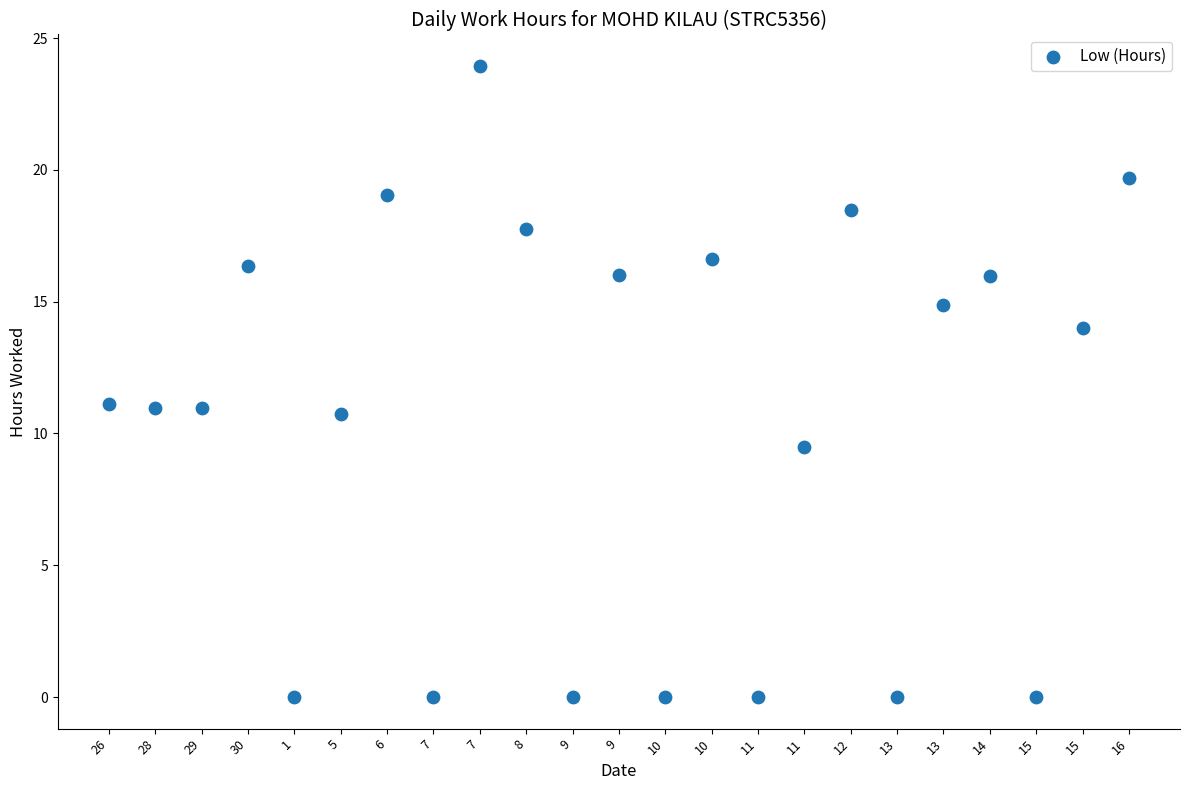

What is the range of Y values (max minus min)?

23.9